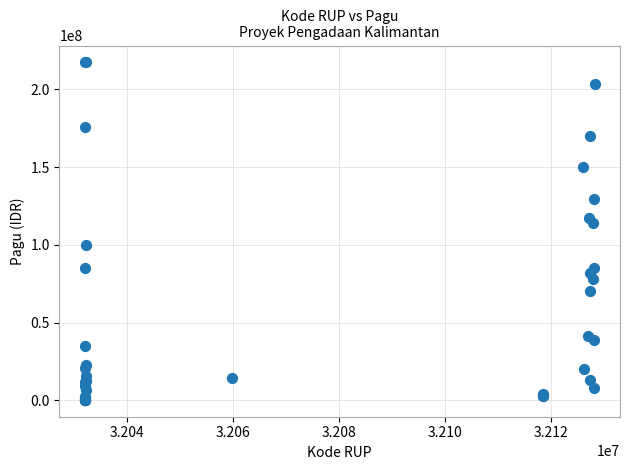

What Y value in the scatter plot is closest to 108830000?

114296000